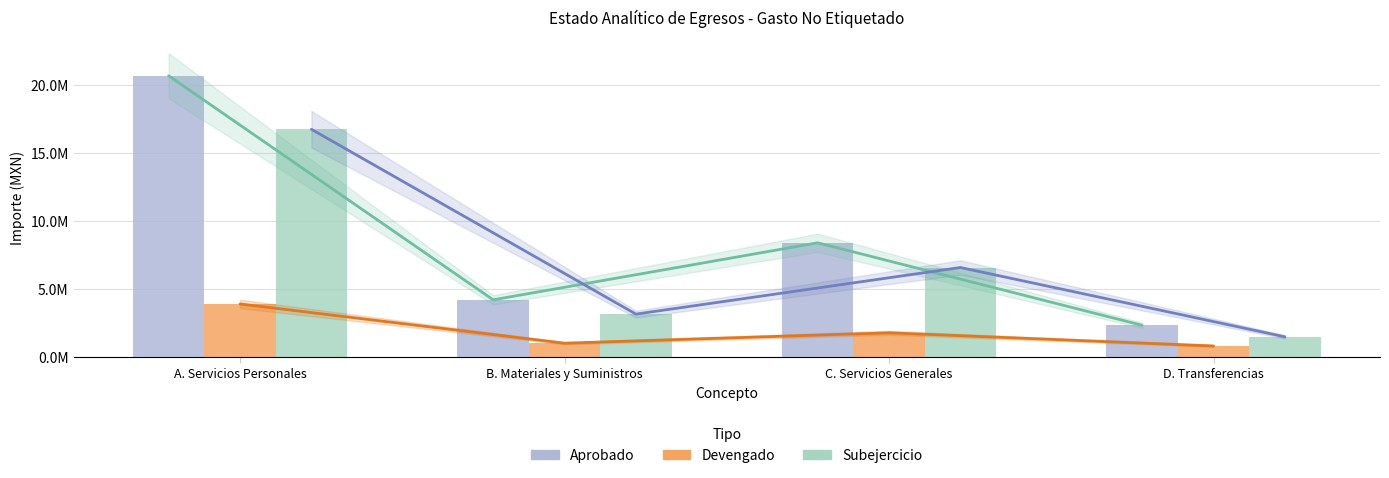

At which category is the sum across all series the highest?

A. Servicios Personales